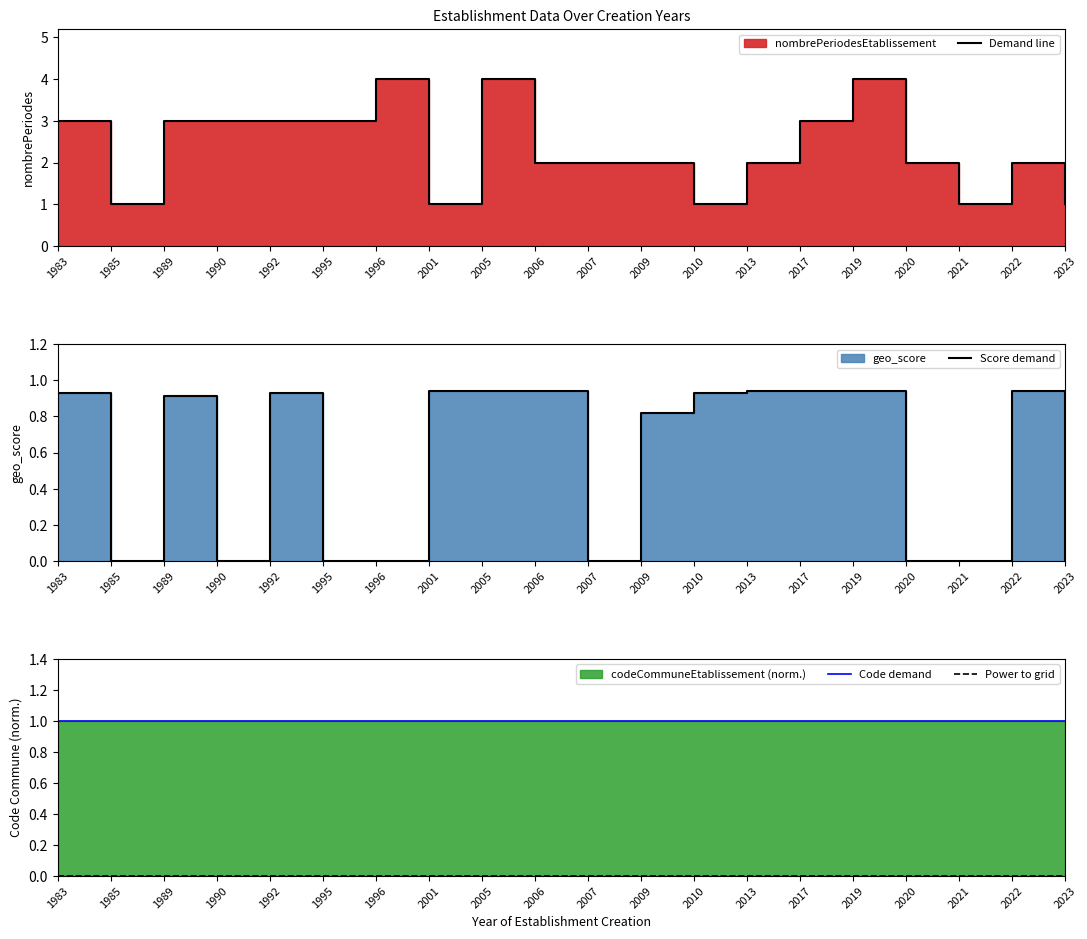

True or false: Demand line and Score demand cross at least once.

False